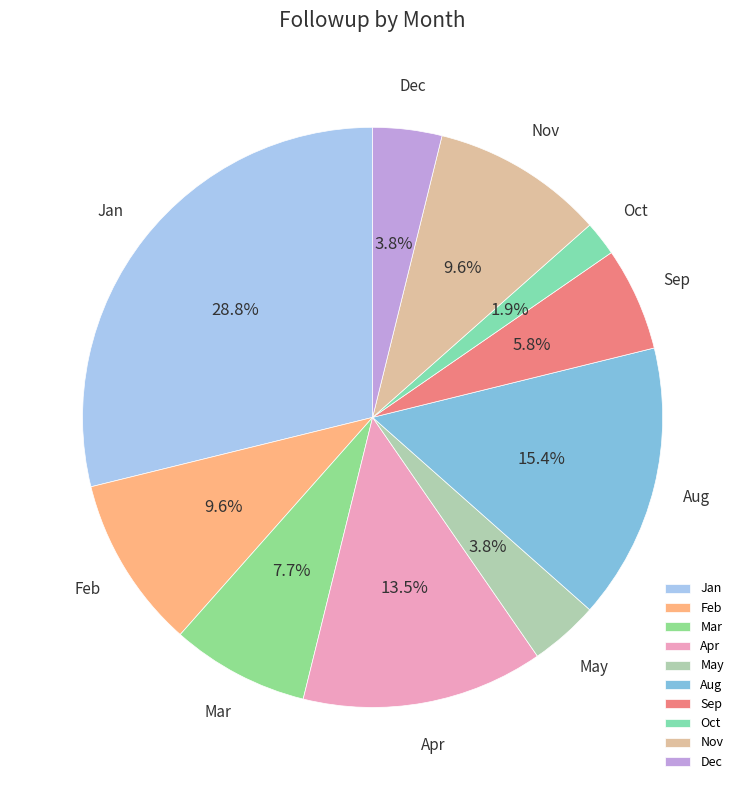

True or false: Jan accounts for 39% of the total.

False